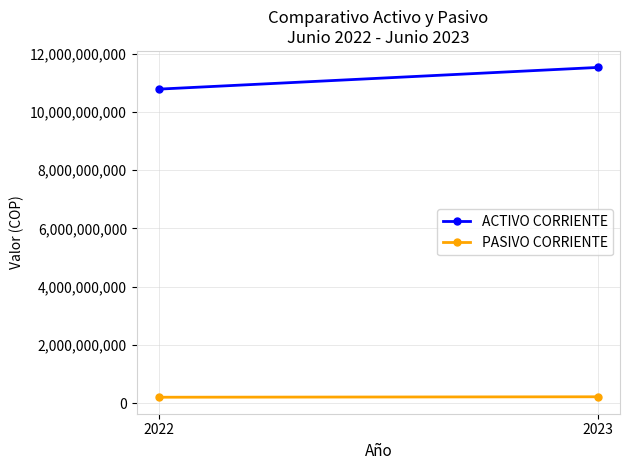

Is it true that PASIVO CORRIENTE equals 47376184.9 at 2022?

False